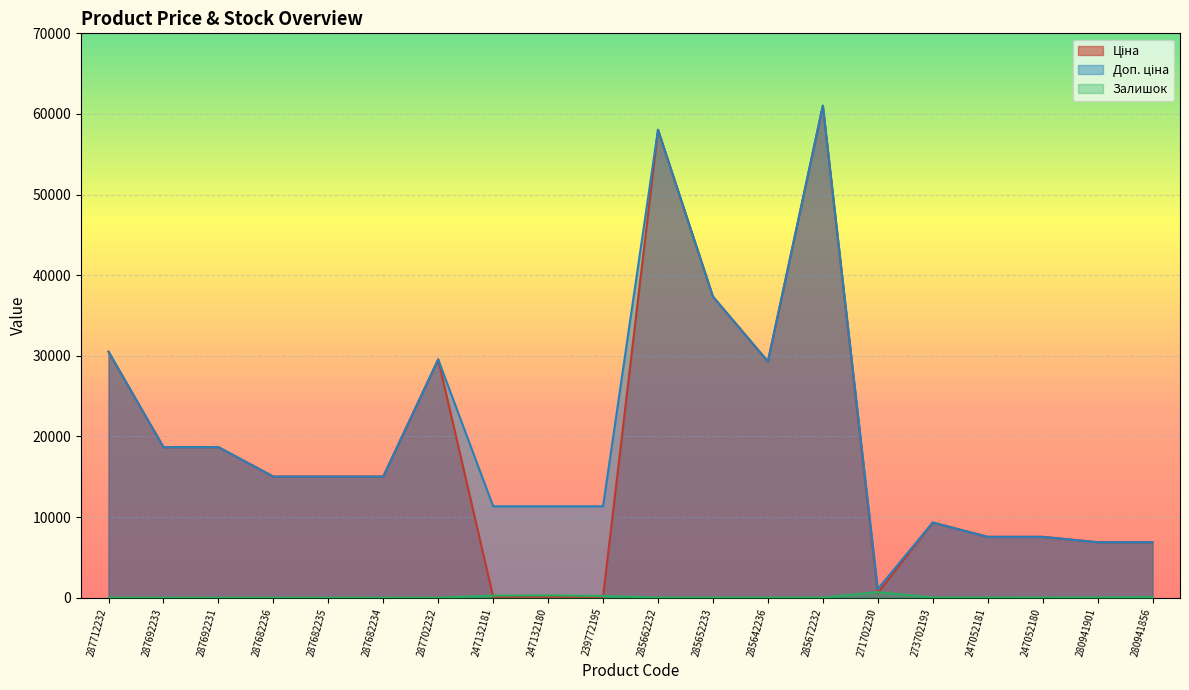

Which series changed the most between 287682236 and 280941856?

Ціна